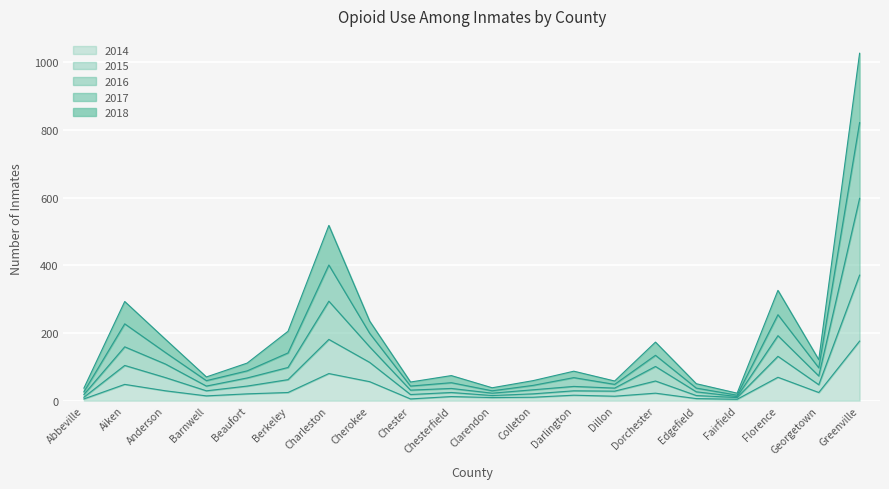

At which category does 2014 reach its first local peak?

Aiken